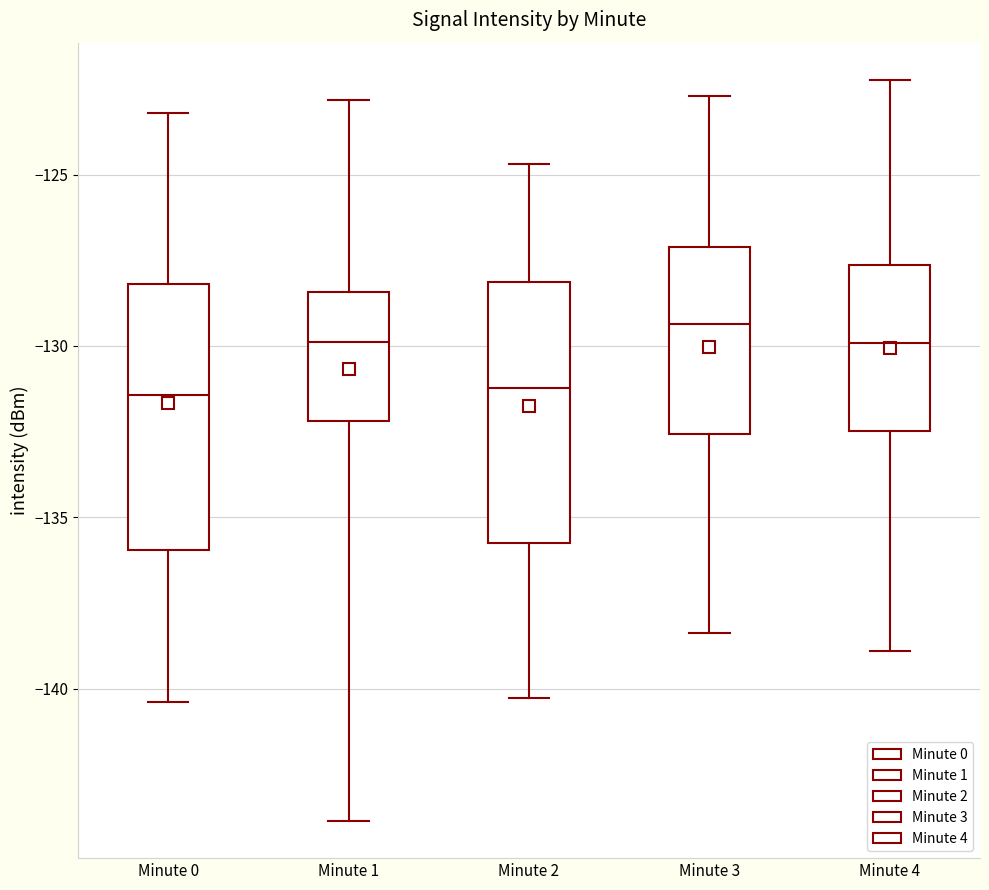

Where is the lower edge of the box for Minute 1 on the y-axis? The values are not printed on the chart, so give them approximately, as read against the axis.

-132.0